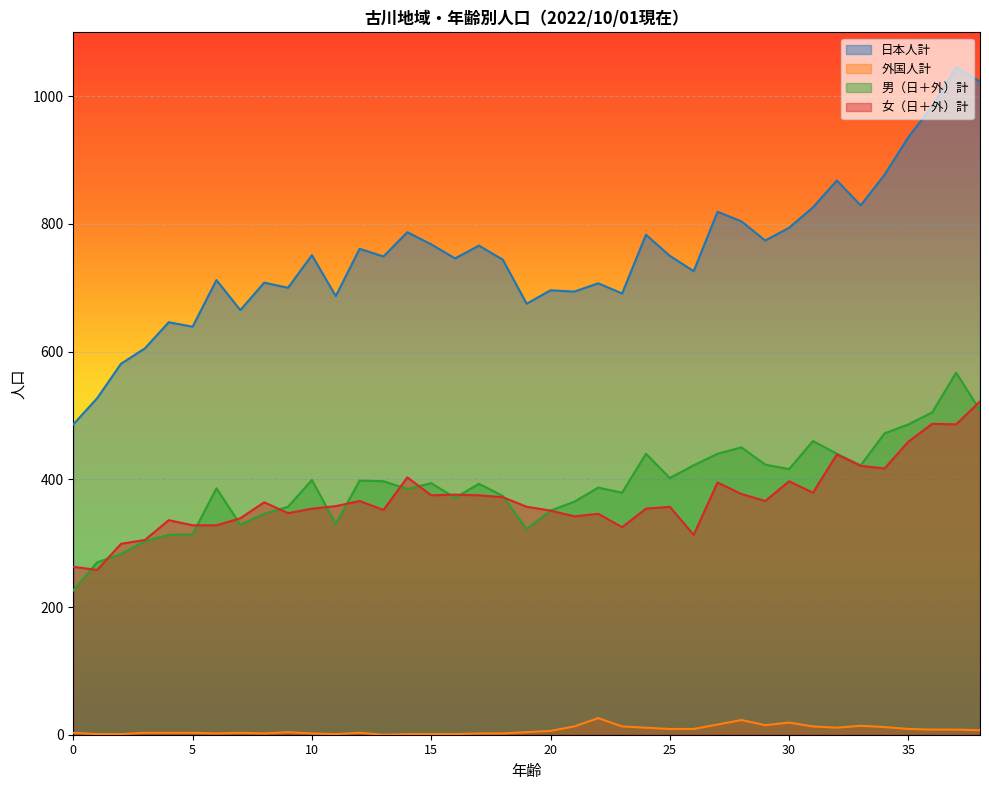

Reading left to right, list all the values displayed in this chart.

日本人計: 0=486	1=527	2=581	3=605	4=646	5=639	6=712	7=665	8=708	9=700	10=751	11=687	12=761	13=749	14=787	15=768	16=746	17=766	18=744	19=675	20=696	21=694	22=707	23=691	24=783	25=750	26=726	27=819	28=804	29=774	30=794	31=826	32=868	33=829	34=877	35=936	36=984	37=1045	38=1023
外国人計: 0=3	1=1	2=1	3=3	4=3	5=3	6=2	7=3	8=2	9=4	10=2	11=1	12=3	13=0	14=1	15=1	16=1	17=2	18=2	19=4	20=6	21=13	22=26	23=13	24=11	25=9	26=9	27=16	28=23	29=15	30=19	31=13	32=11	33=14	34=12	35=9	36=8	37=8	38=7
男（日＋外）計: 0=226	1=270	2=283	3=303	4=313	5=314	6=386	7=329	8=346	9=357	10=399	11=330	12=398	13=397	14=385	15=394	16=371	17=393	18=374	19=322	20=351	21=365	22=387	23=379	24=440	25=402	26=422	27=440	28=450	29=423	30=416	31=460	32=440	33=422	34=472	35=486	36=505	37=567	38=508
女（日＋外）計: 0=263	1=258	2=299	3=305	4=336	5=328	6=328	7=339	8=364	9=347	10=354	11=358	12=366	13=352	14=403	15=375	16=376	17=375	18=372	19=357	20=351	21=342	22=346	23=325	24=354	25=357	26=313	27=395	28=377	29=366	30=397	31=379	32=439	33=421	34=417	35=459	36=487	37=486	38=522